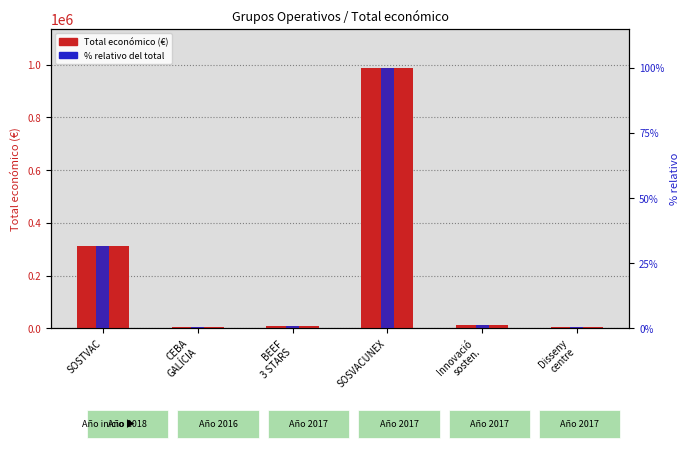

Is it true that Total económico (€) equals 12000.0 at Innovació
sosten.?

True